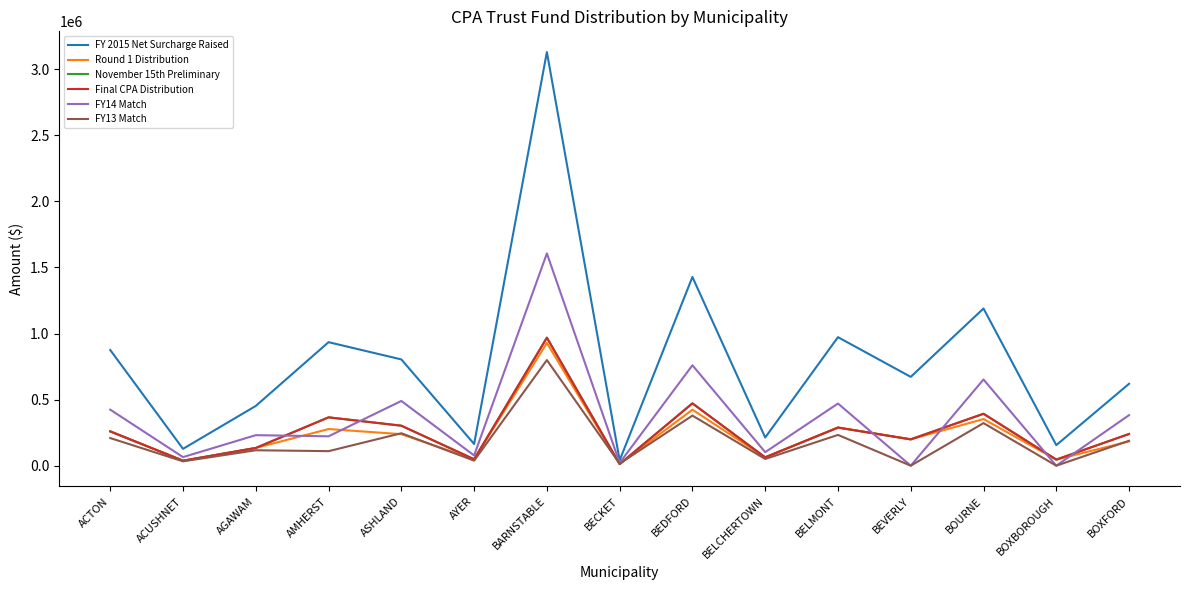

Which series has the largest total across all categories?

FY 2015 Net Surcharge Raised